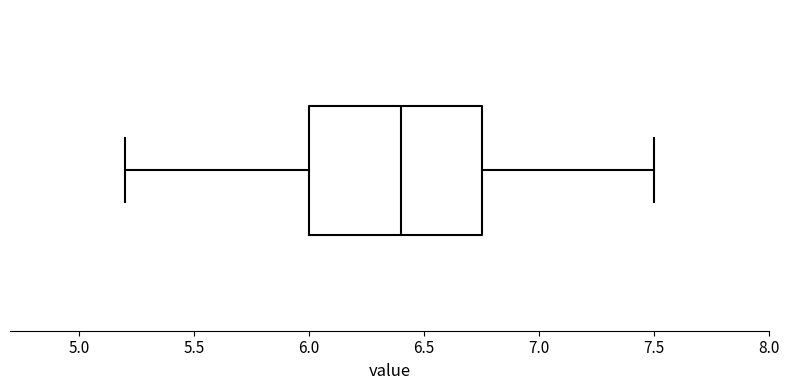

Transcribe this box plot: give where the median line is, the range the box spans, and where the two whiskers end, as read against the x-axis. The values are not printed on the chart, so give them approximately, as read against the axis.

median 6.40, box 6.00 to 6.75, whiskers 5.20 to 7.50